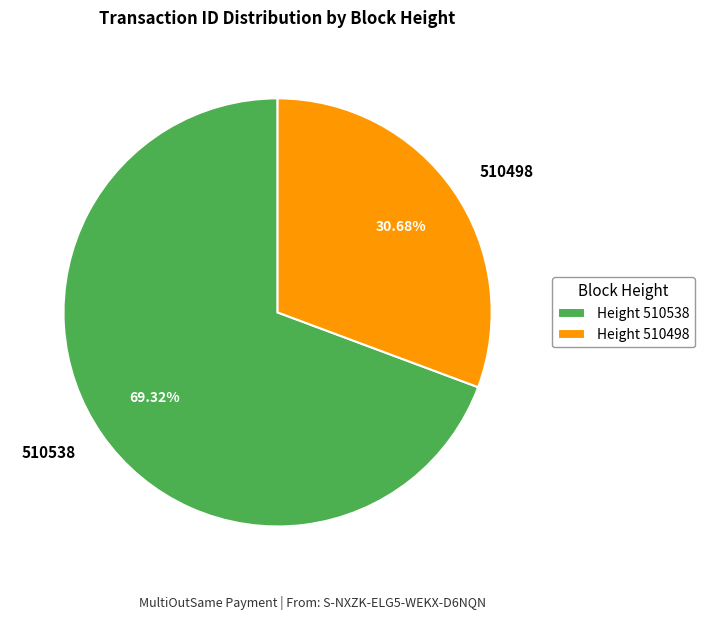

True or false: 510498 accounts for 21% of the total.

False